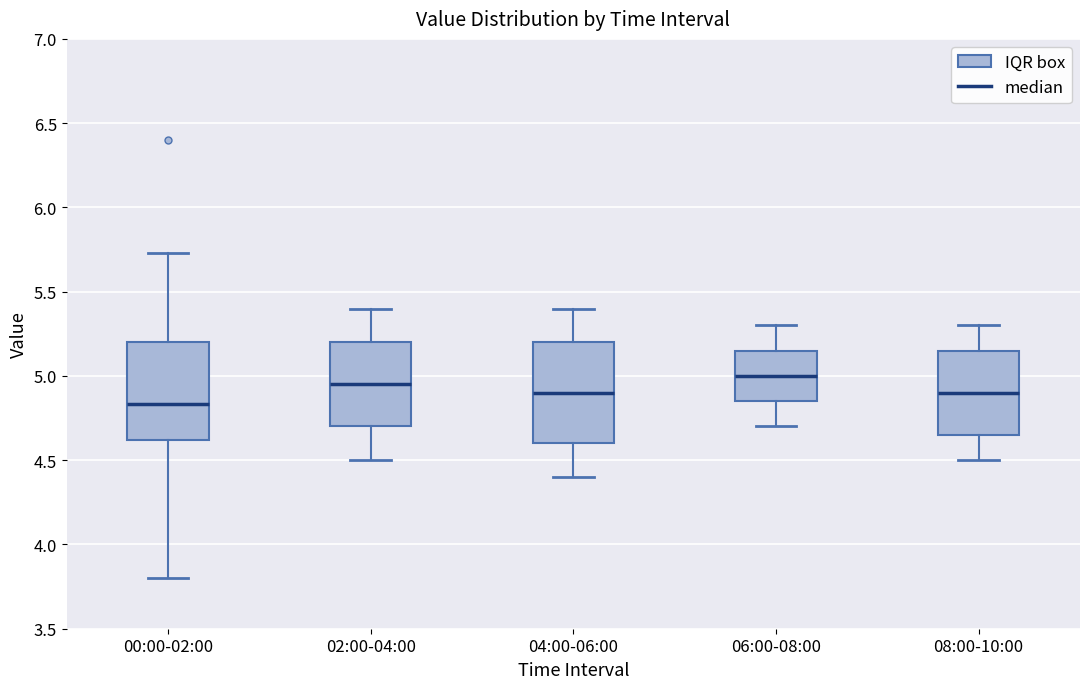

Where is the upper edge of the box for 00:00-02:00 on the y-axis? The values are not printed on the chart, so give them approximately, as read against the axis.

5.20